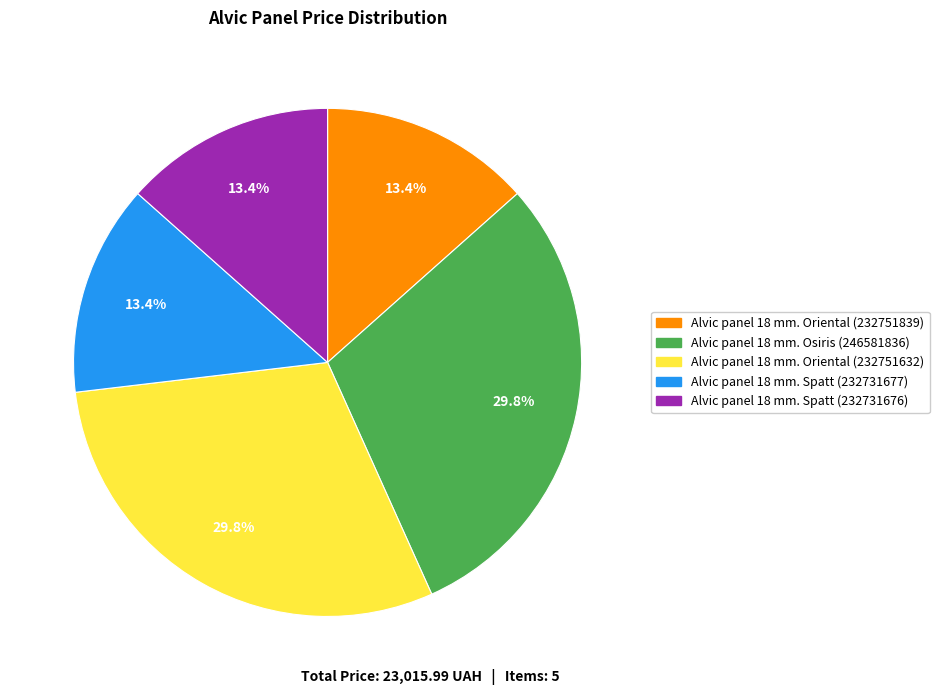

To the nearest percent, what percentage of the pie is Alvic panel 18 mm. Spatt (232731676)?

13%